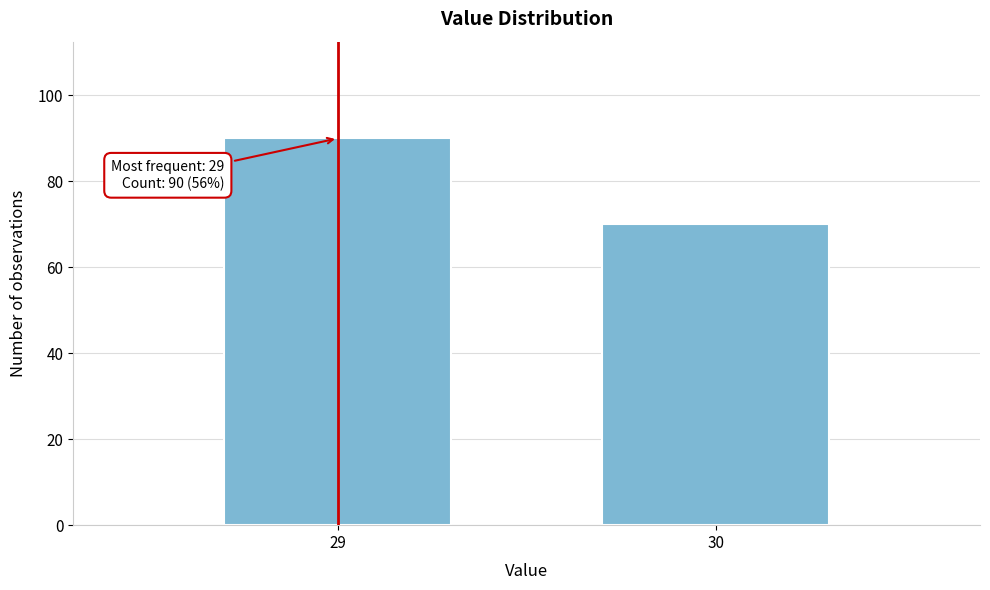

Reading right to left, what are all the values shown in this chart?

70	90